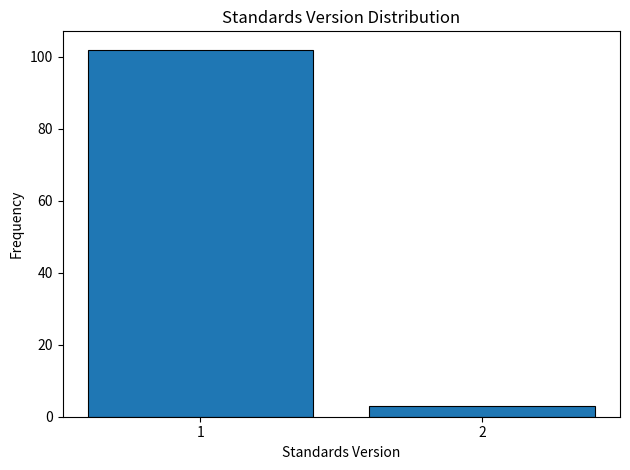

Reading left to right, list all the values displayed in this chart.

102	3